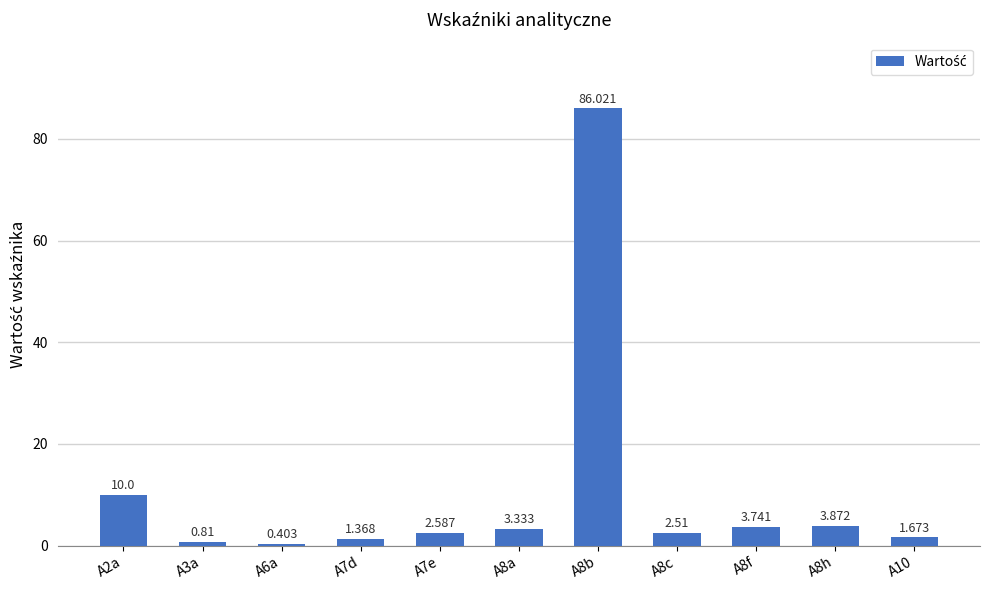

What is the sum of the values at A8a and A8c?

5.8